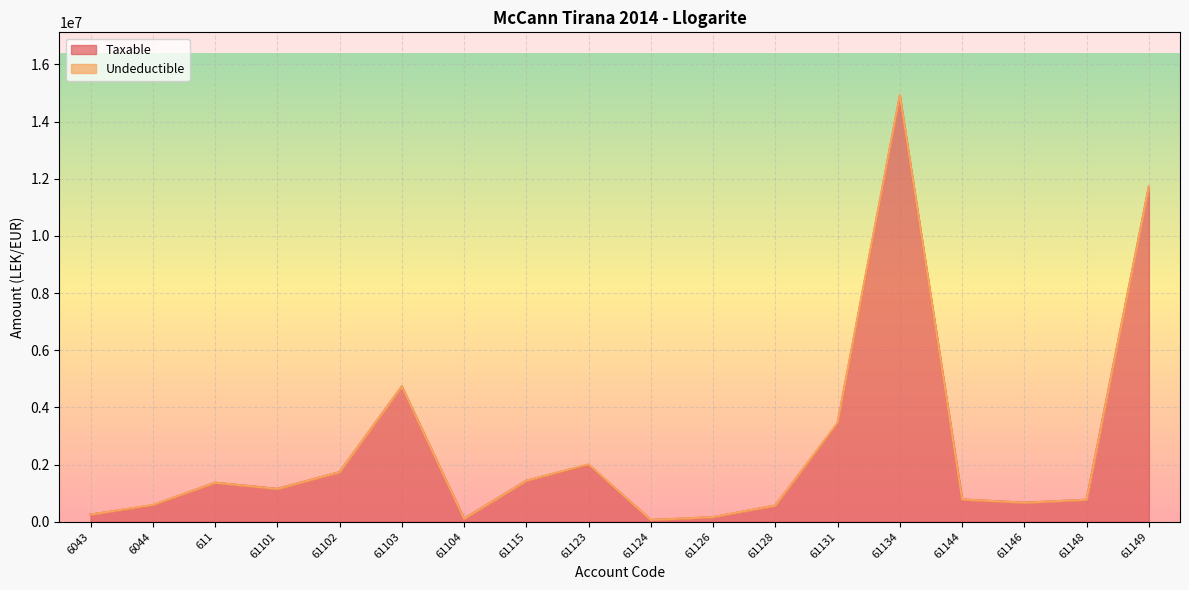

How many interior local peaks (higher than both neighbors) does the data have?

4